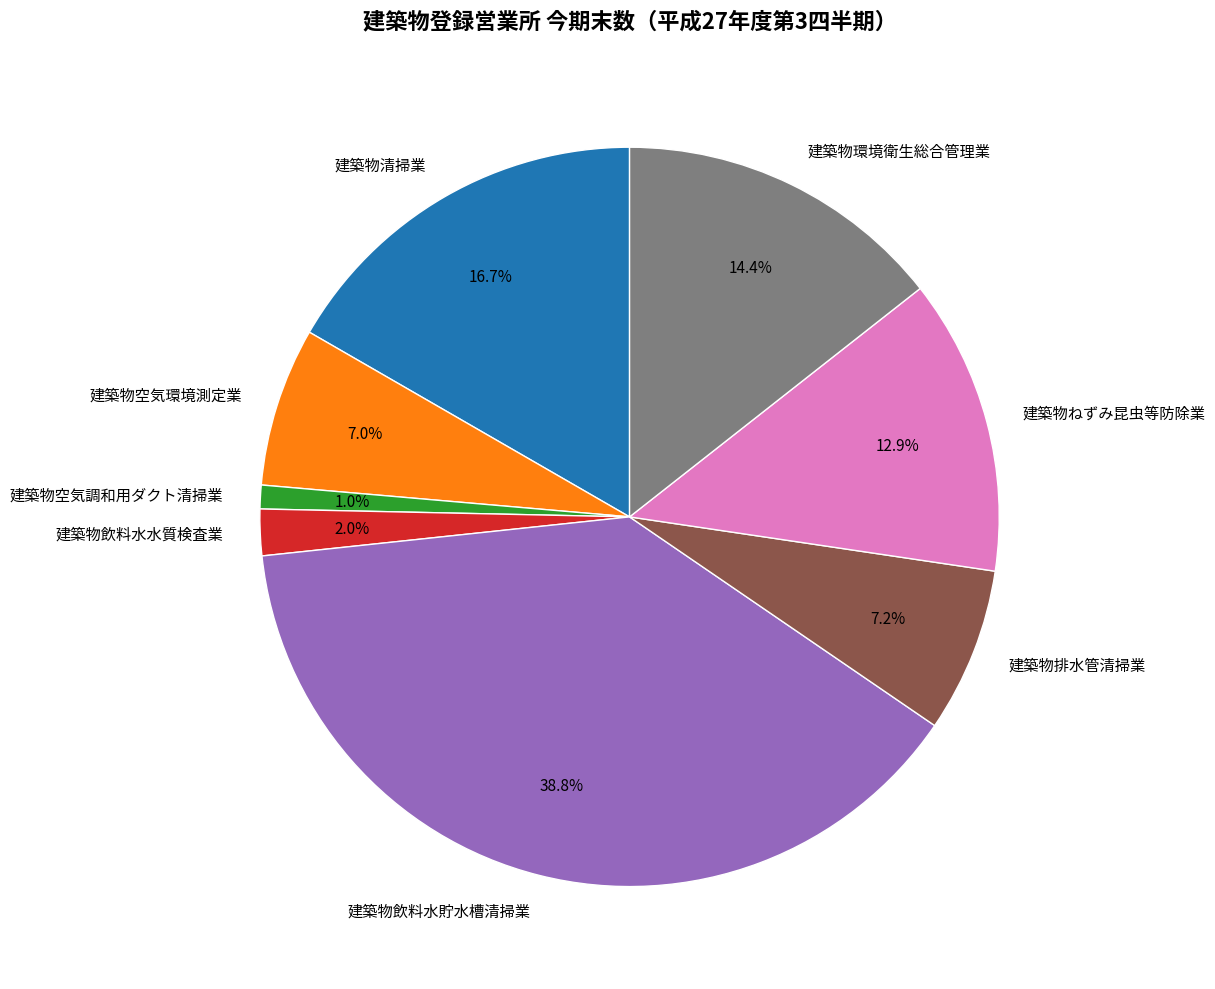

Is there any slice that represents more than half of the pie?

No